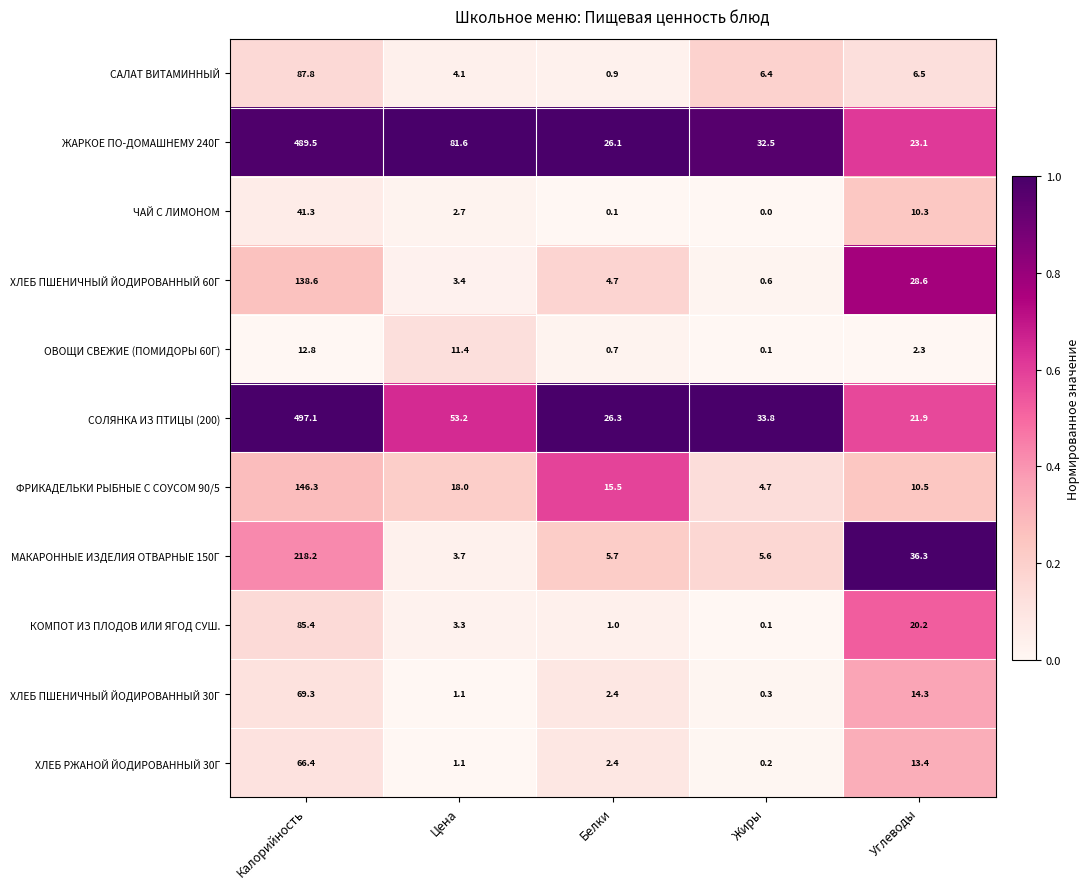

Count the number of data series in this chart.

11